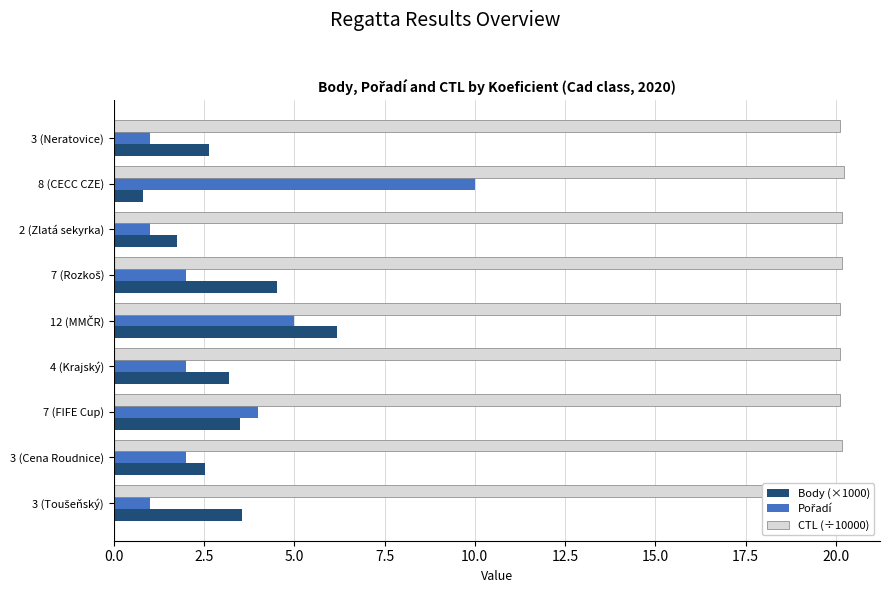

What is the maximum value shown in the chart?

20.2